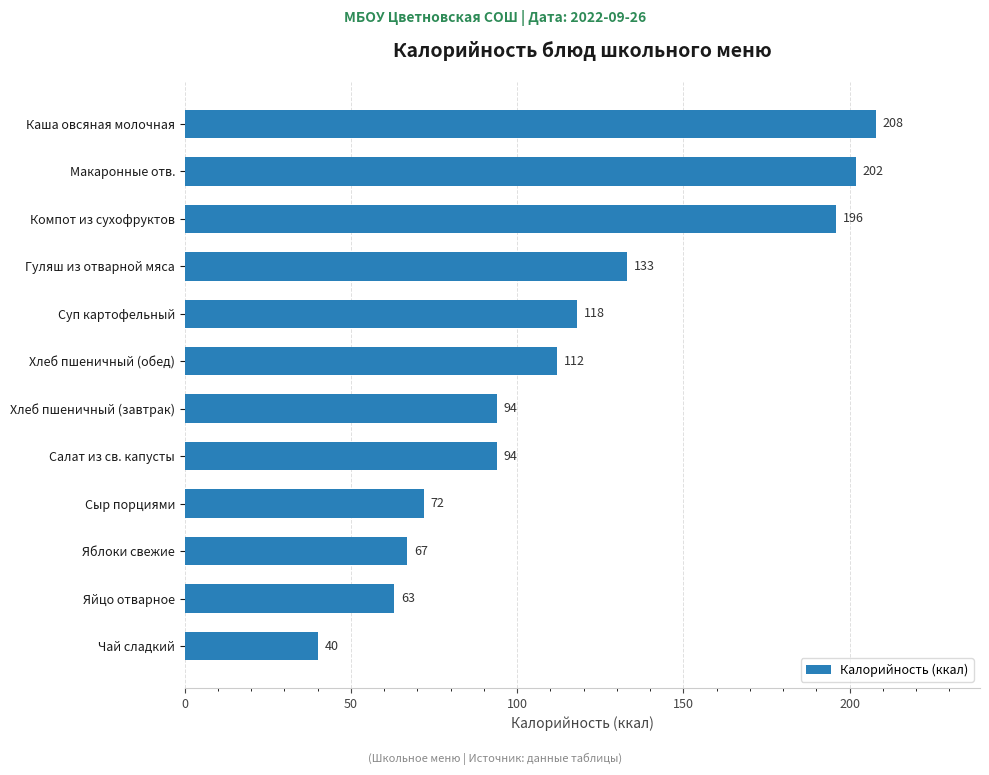

Between Хлеб пшеничный (завтрак) and Хлеб пшеничный (обед), which is larger?

Хлеб пшеничный (обед)